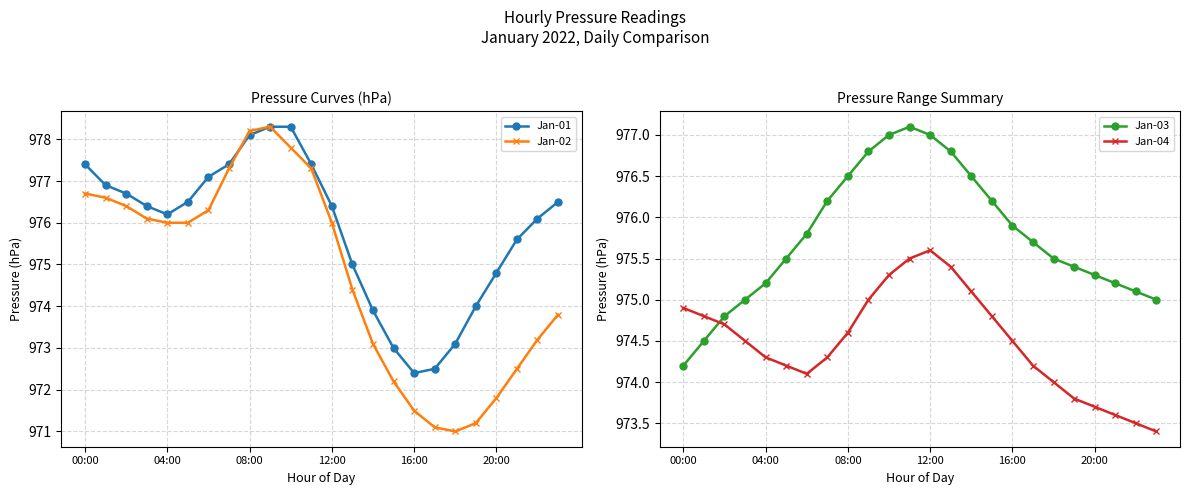

What is the approximate value of Jan-02 at 14?

973.1